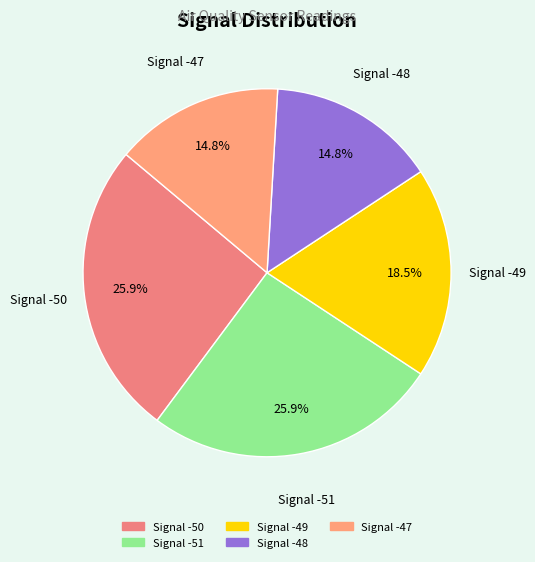

What portion of the pie excludes Signal -50?

74.1%